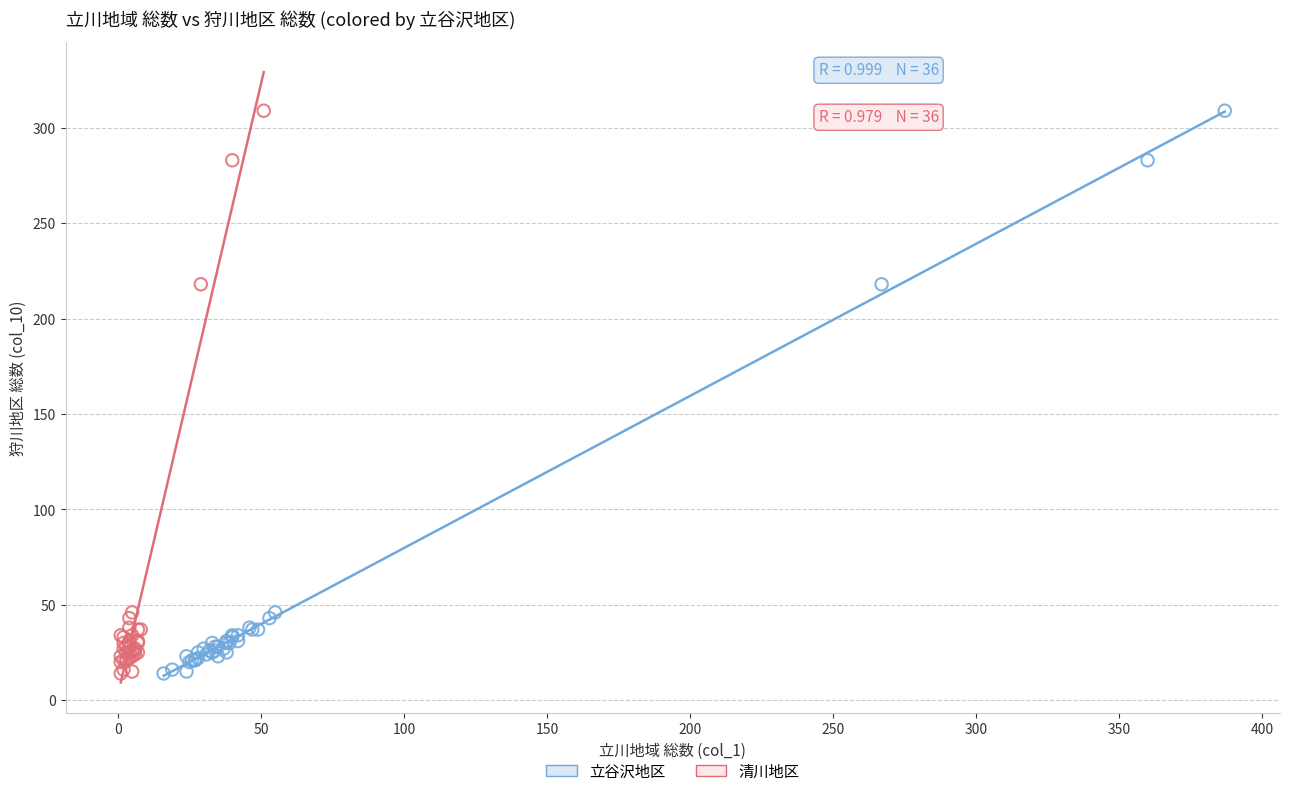

What are all the series names shown in the legend?

立谷沢地区, 清川地区